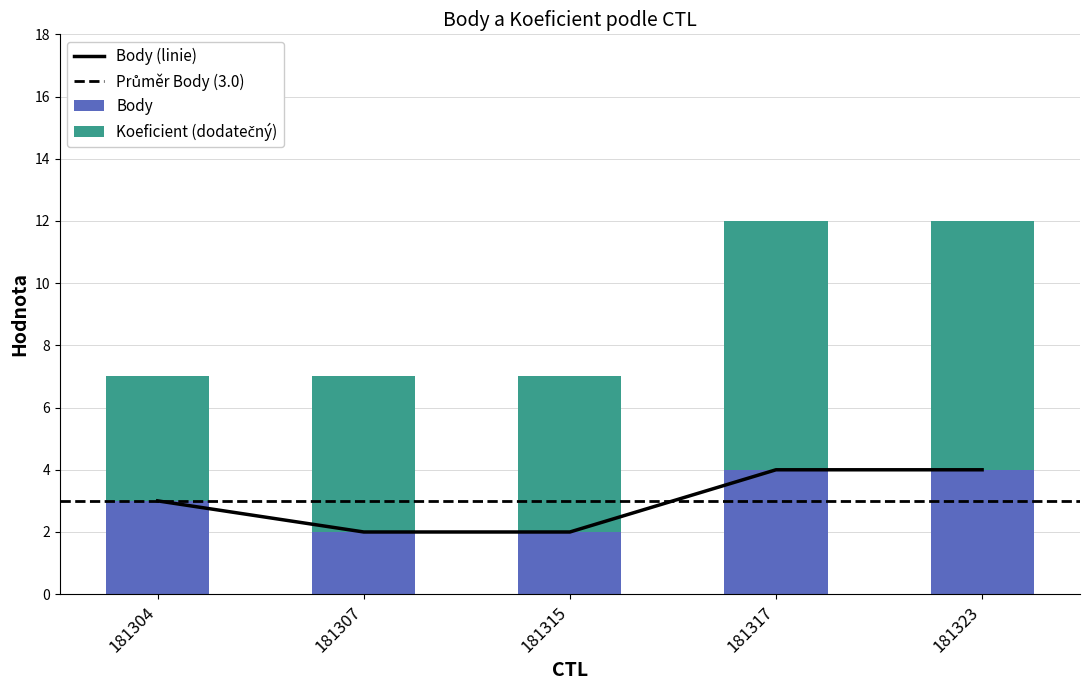

Reading left to right, transcribe all the data shown in this chart.

3	2	2	4	4